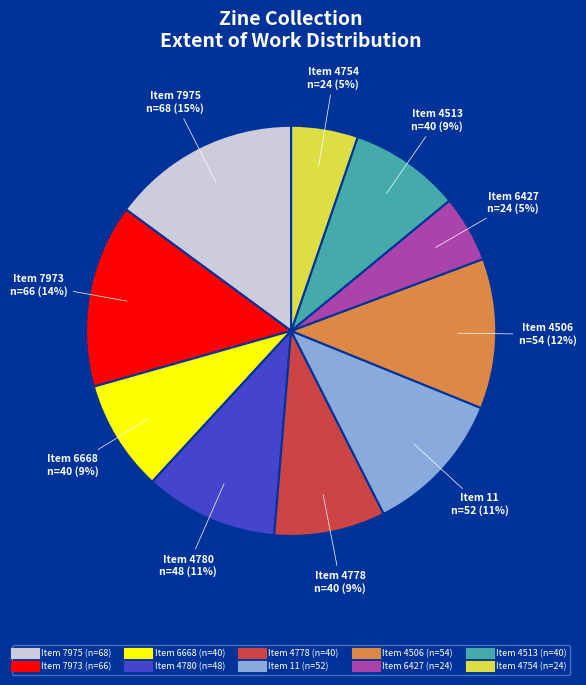

Is there a majority slice in this chart?

No